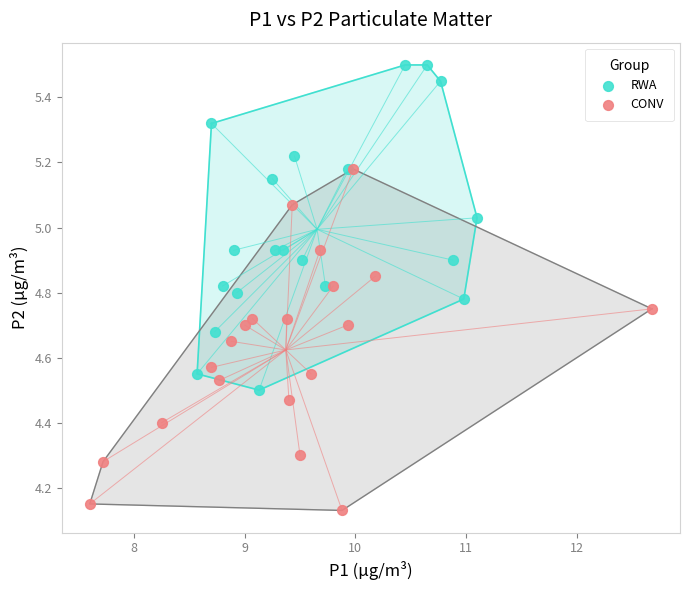

Which series contains the lowest Y value?

CONV